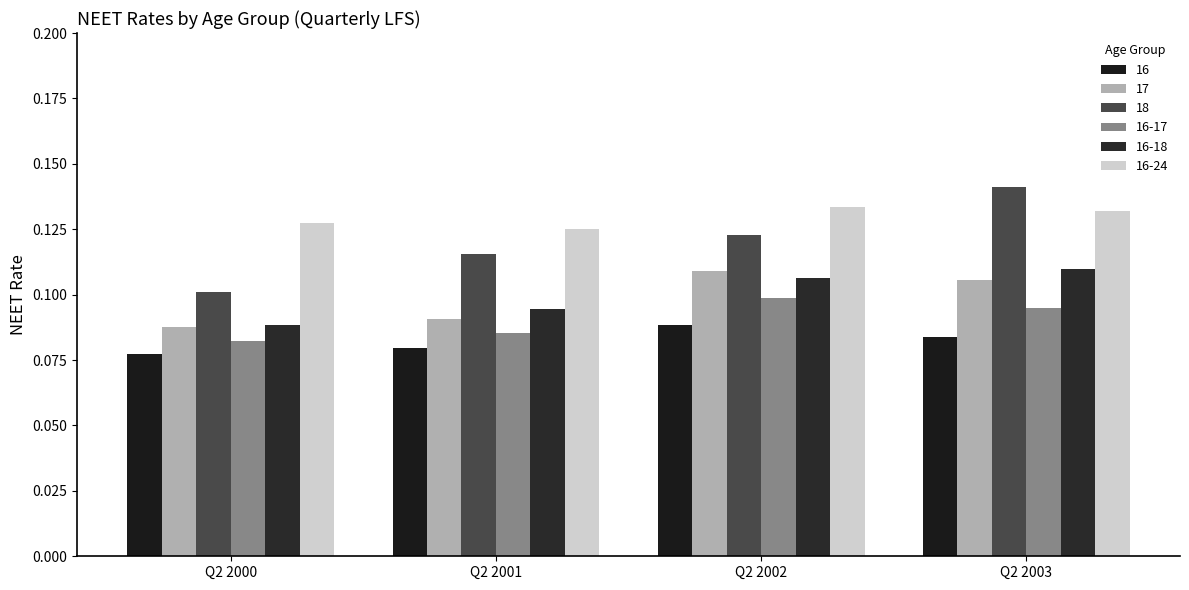

How many bars are there in each group?

6